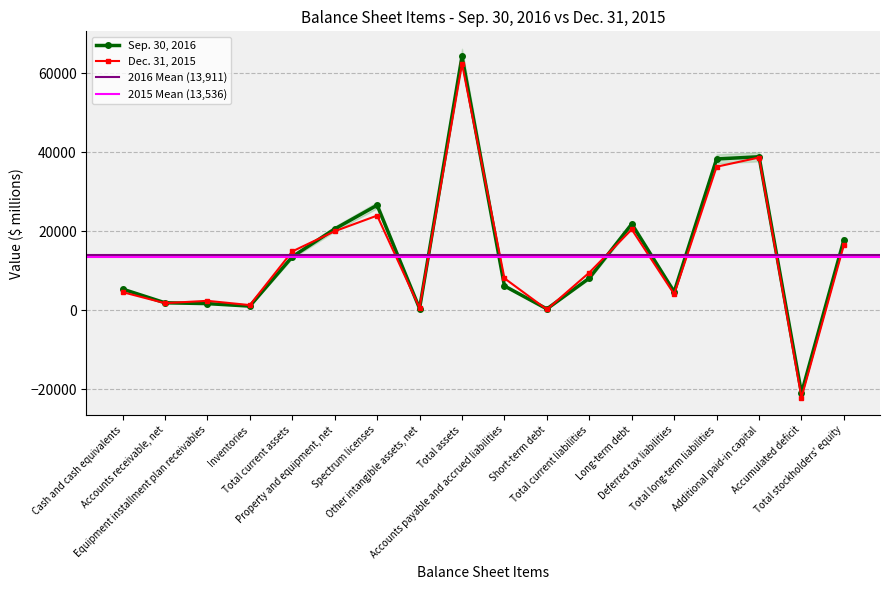

True or false: Dec. 31, 2015 and Sep. 30, 2016 intersect in this chart.

True